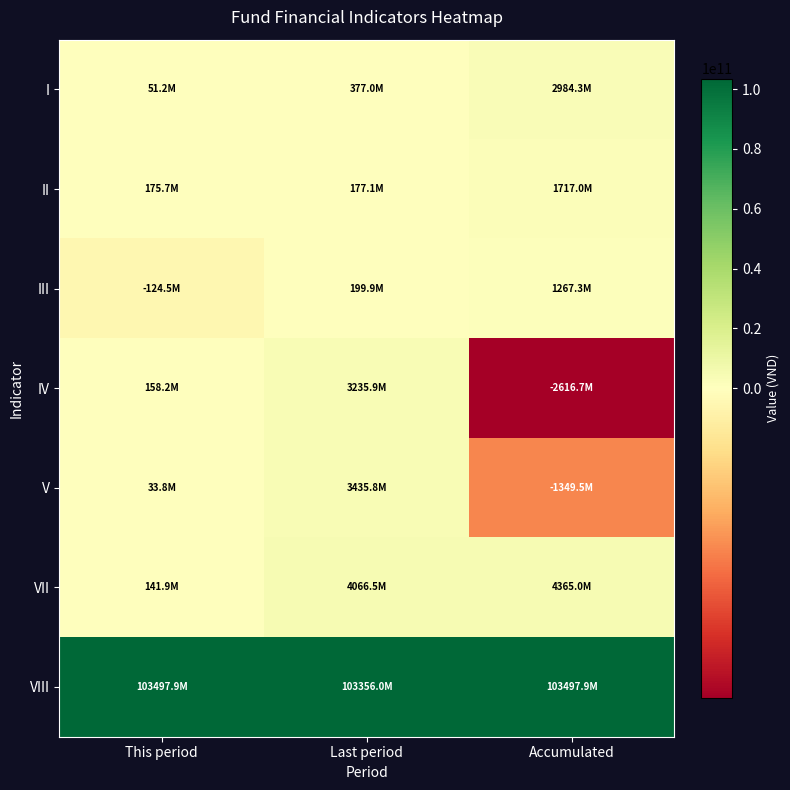

Reading right to left, extract all data points from this chart.

I: Accumulated=2984322255	Last period=376958497	This period=51213359
II: Accumulated=1717043703	Last period=177069002	This period=175667388
III: Accumulated=1267278552	Last period=199889495	This period=-124454029
IV: Accumulated=-2616730550	Last period=3235926900	This period=158230650
V: Accumulated=-1349451998	Last period=3435816395	This period=33776621
VII: Accumulated=4364966632	Last period=4066450317	This period=141946911
VIII: Accumulated=103497941780	Last period=103355994869	This period=103497941780